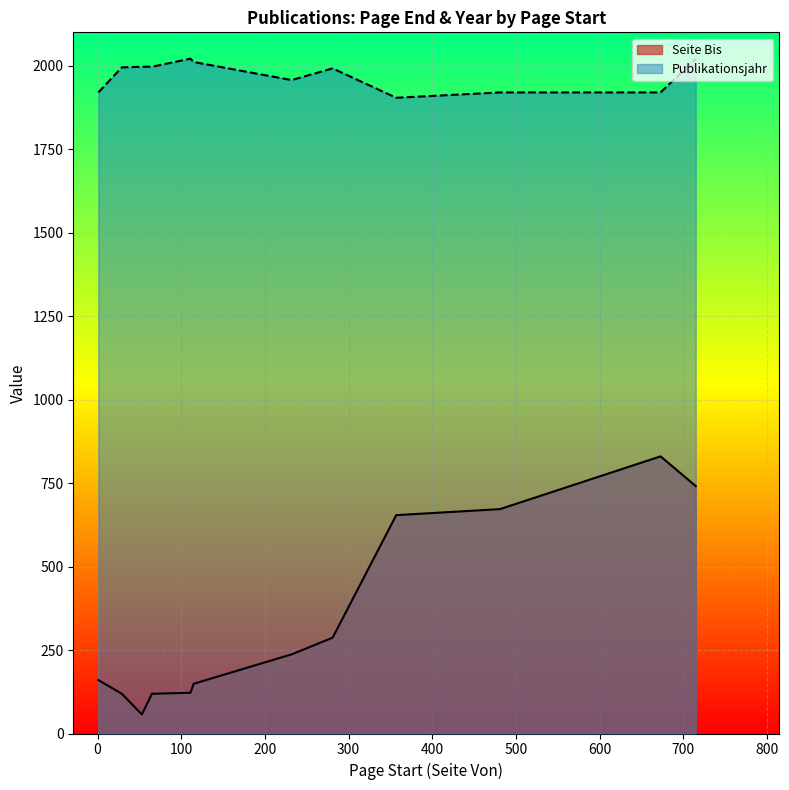

Is the value of Publikationsjahr at 1 greater than the value of Seite Bis at 481?

Yes